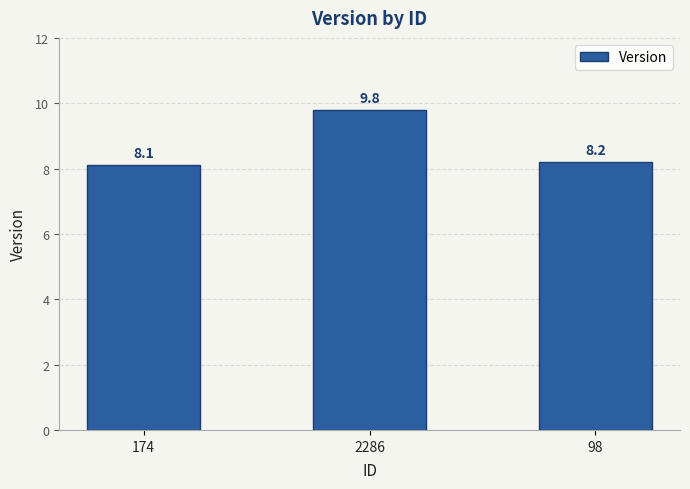

How many categories are shown in the chart?

3